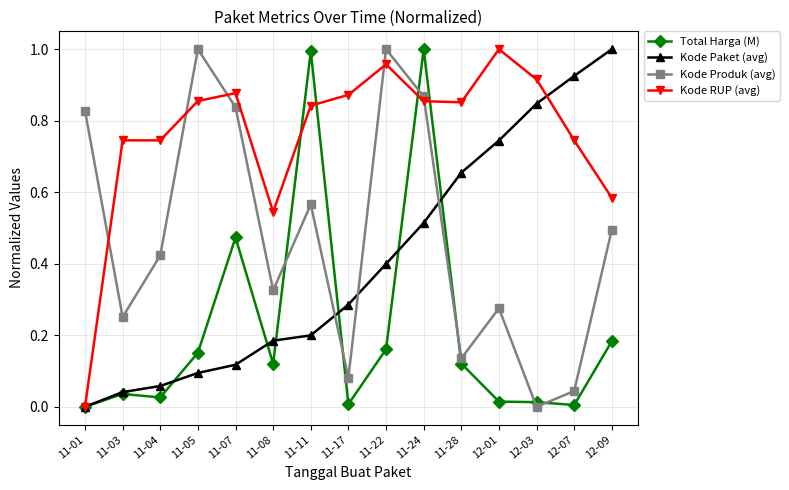

Rank the series at 11-04 from highest to lowest value.

Kode RUP (avg), Kode Produk (avg), Kode Paket (avg), Total Harga (M)